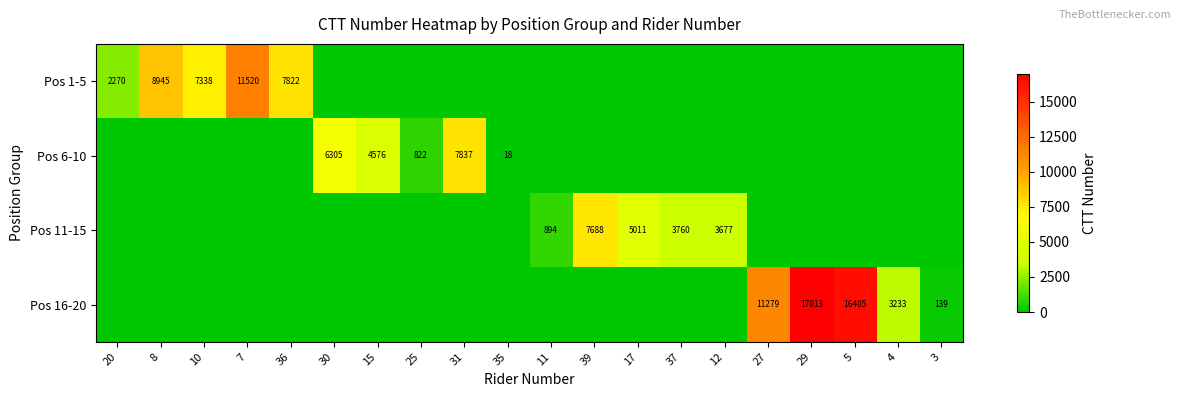

At which category does the chart reach its minimum across all series?

30